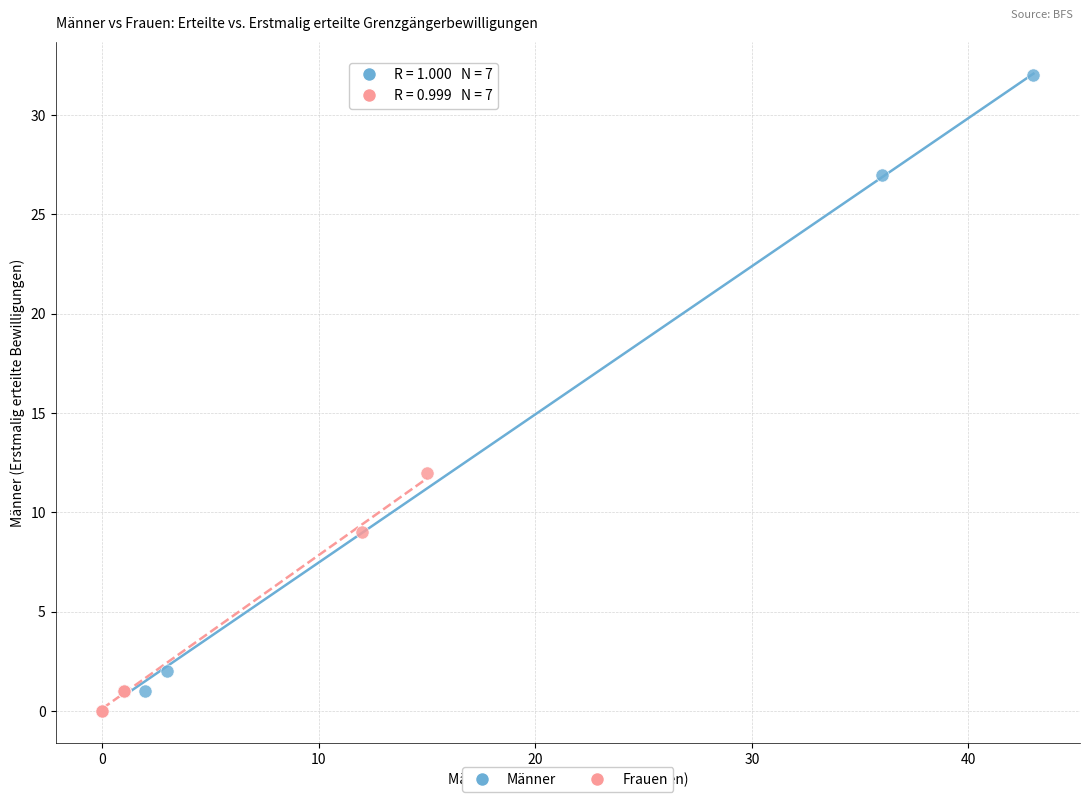

Which series reaches the minimum Y coordinate?

Frauen